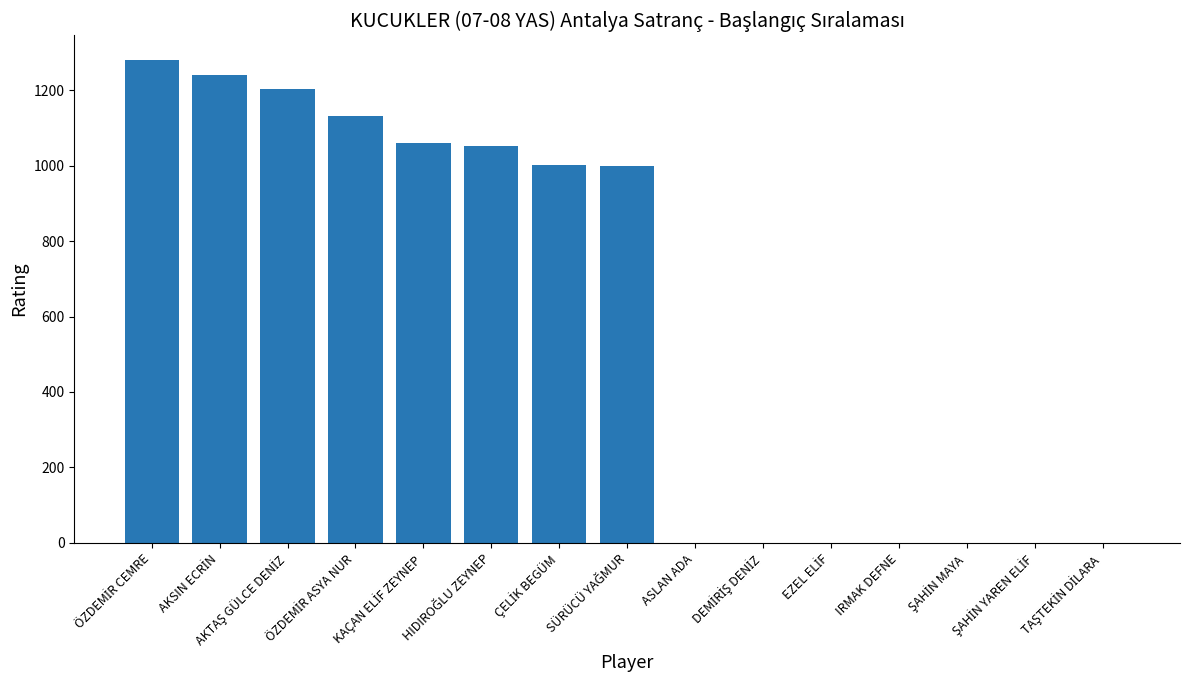

How many distinct data groups are displayed?

1